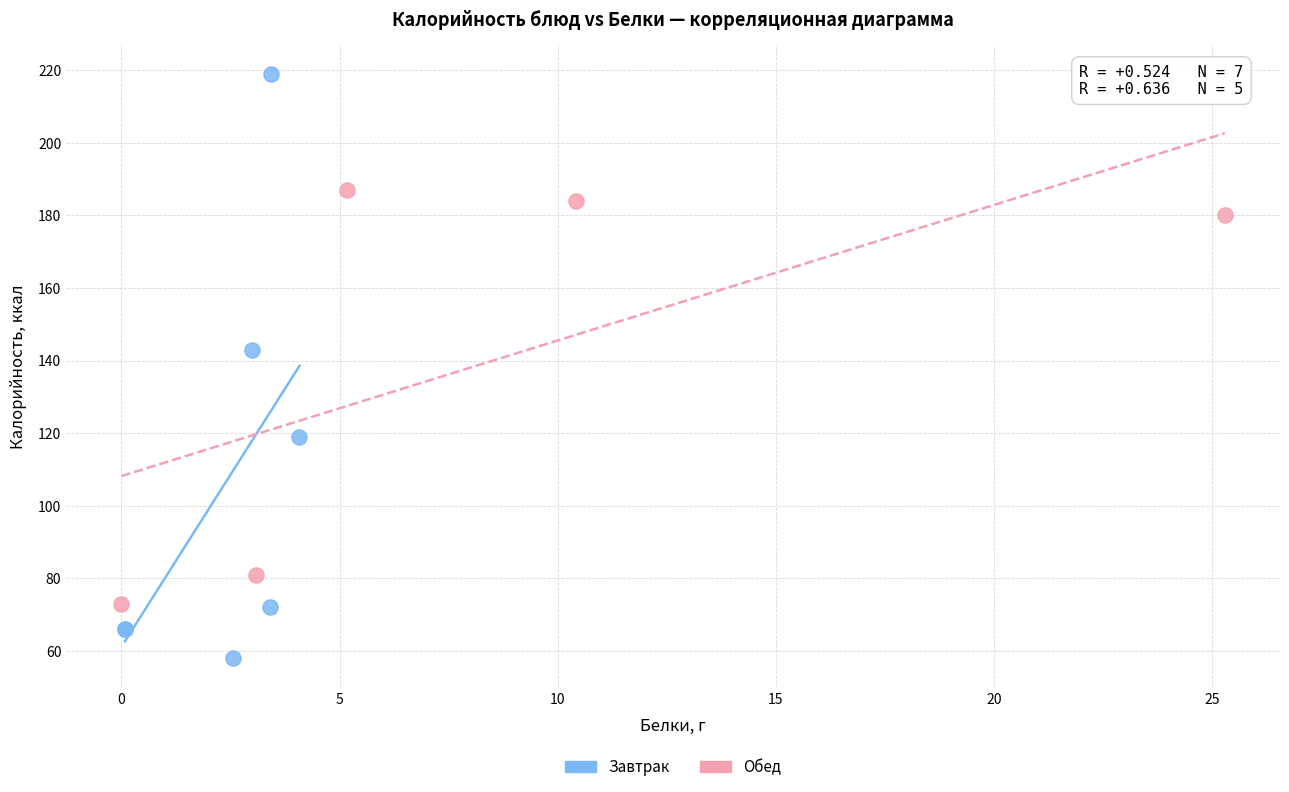

Which series has the widest spread of Y values?

Завтрак